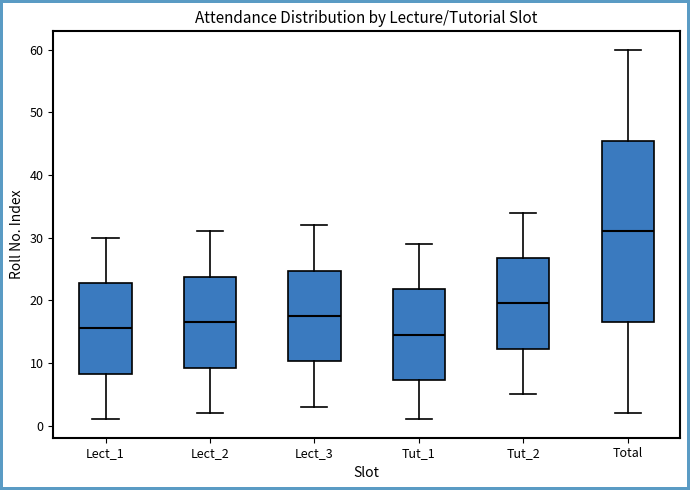

Where does the lower whisker of the box for Tut_1 end on the y-axis? The values are not printed on the chart, so give them approximately, as read against the axis.

1